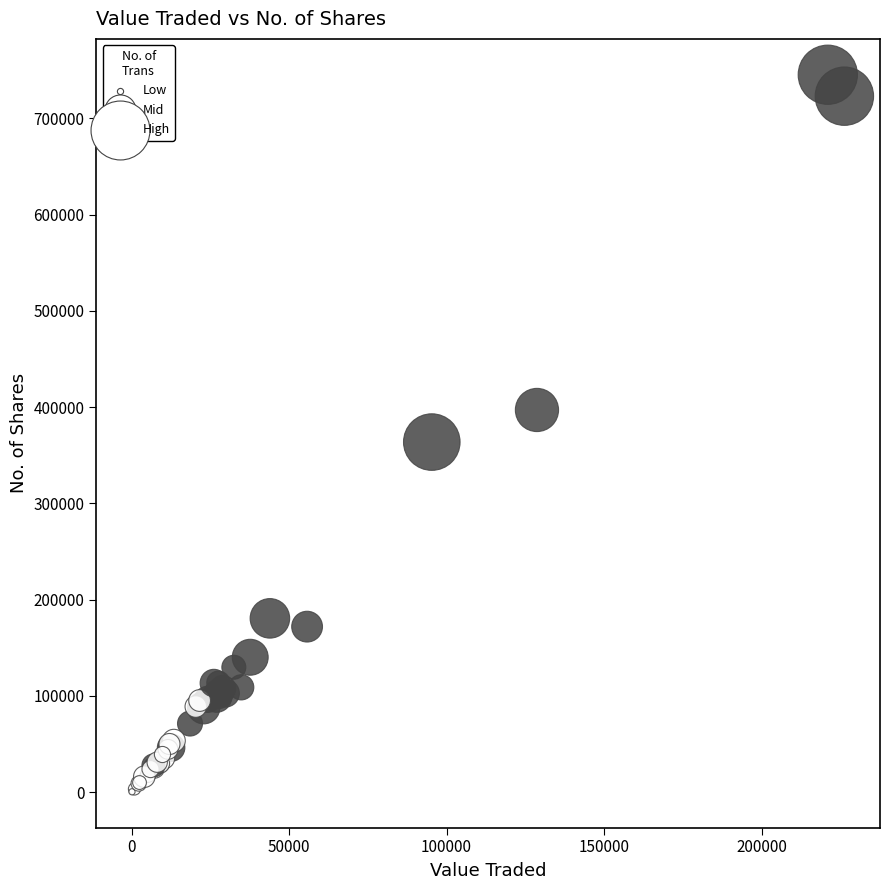

What Y value in the scatter plot is closest to 372833?

363679